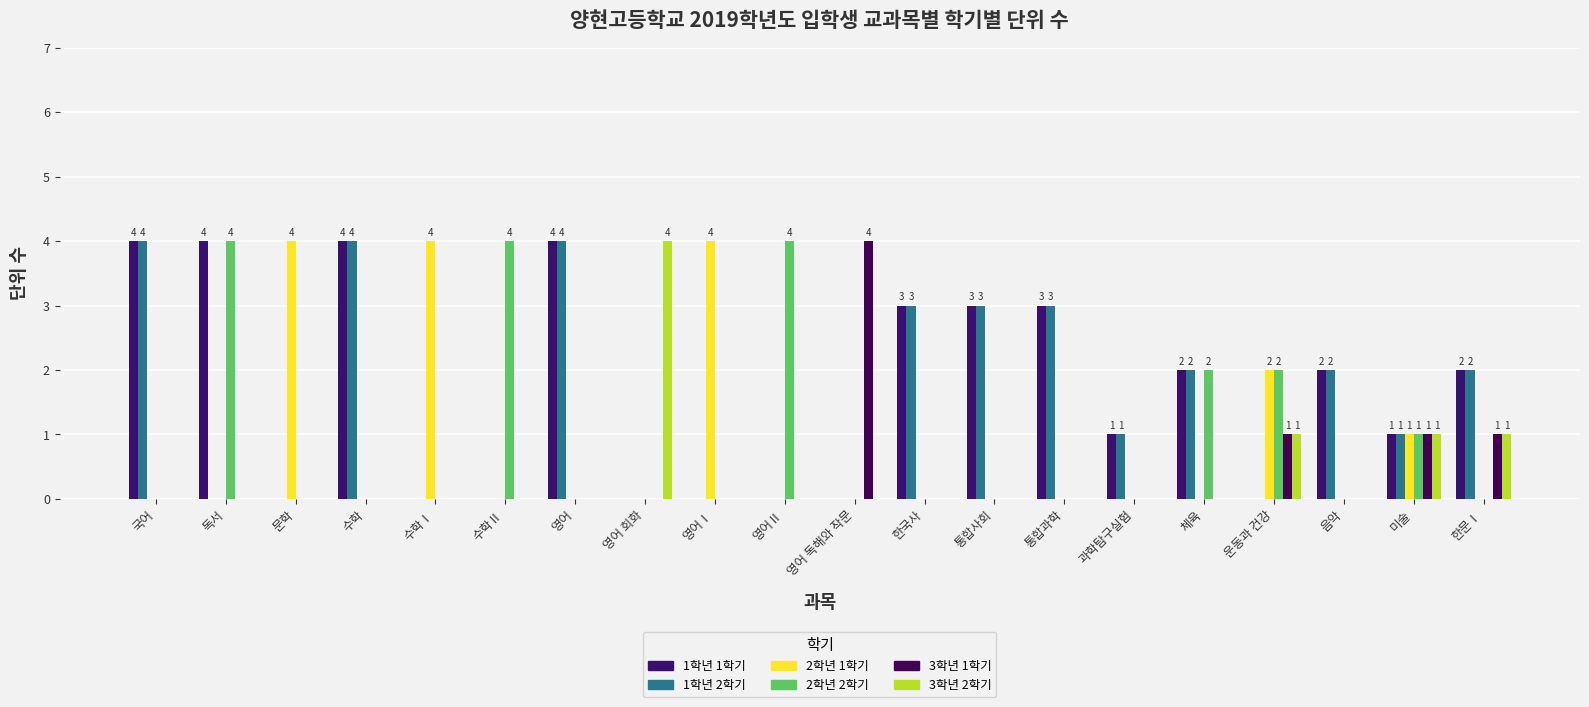

Where does the 1학년 2학기 series first go above 1?

국어